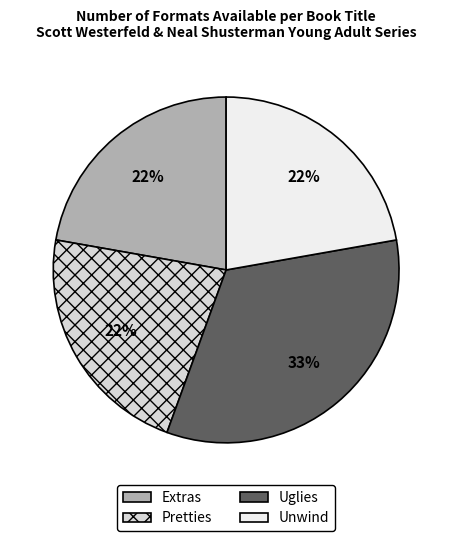

Approximately how many times larger is the value at Uglies compared to Pretties?

1.5